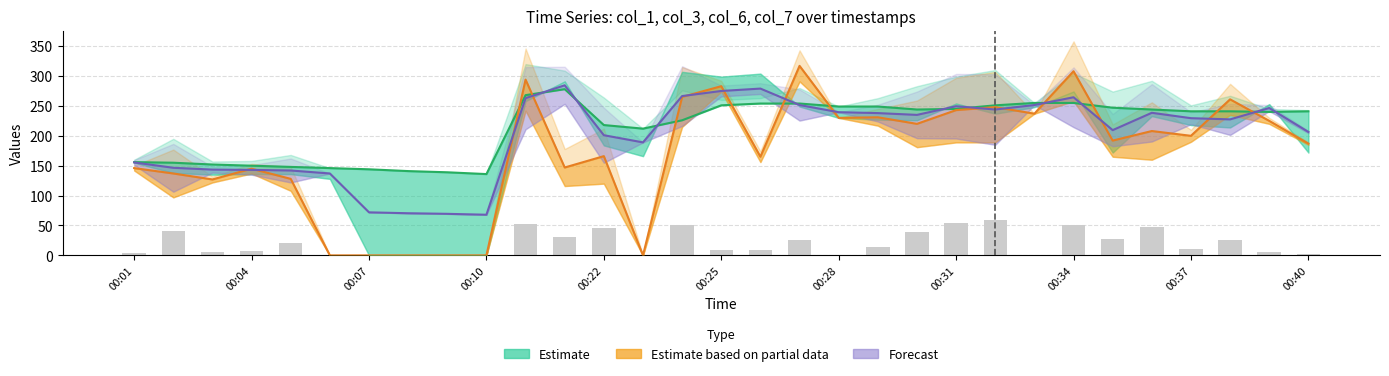

What is the difference between the highest and lowest values at 00:22?

172.0